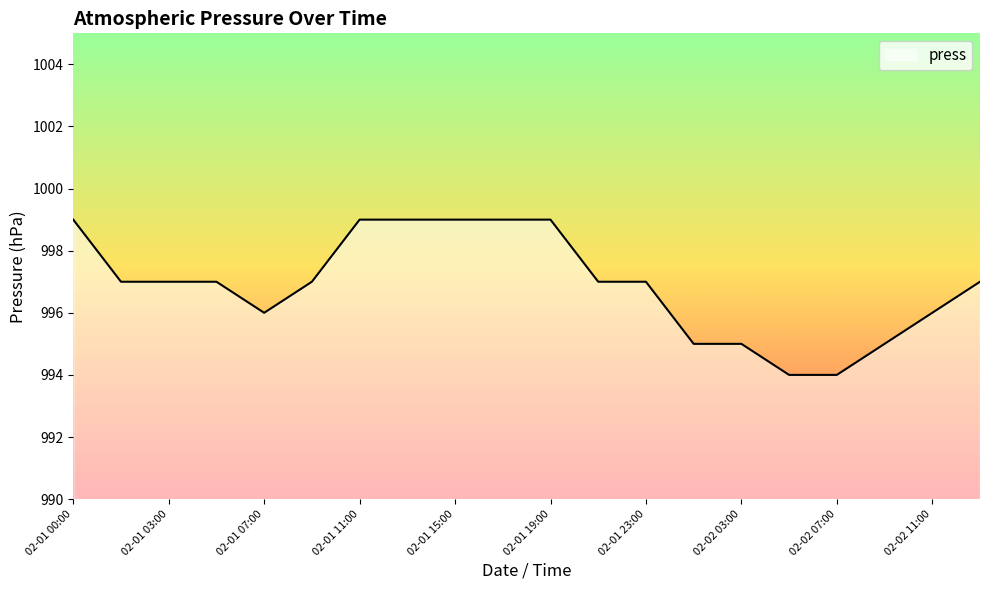

What is the minimum value shown in the chart?

994